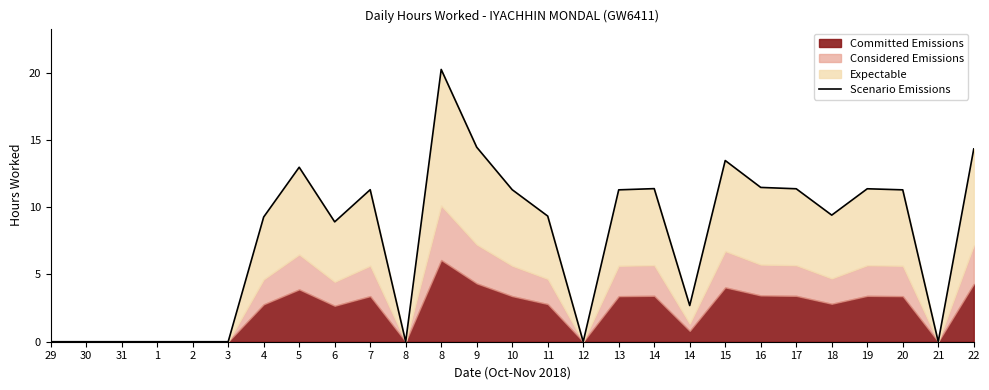

True or false: there are more than 2 points higher than both neighbors.

True